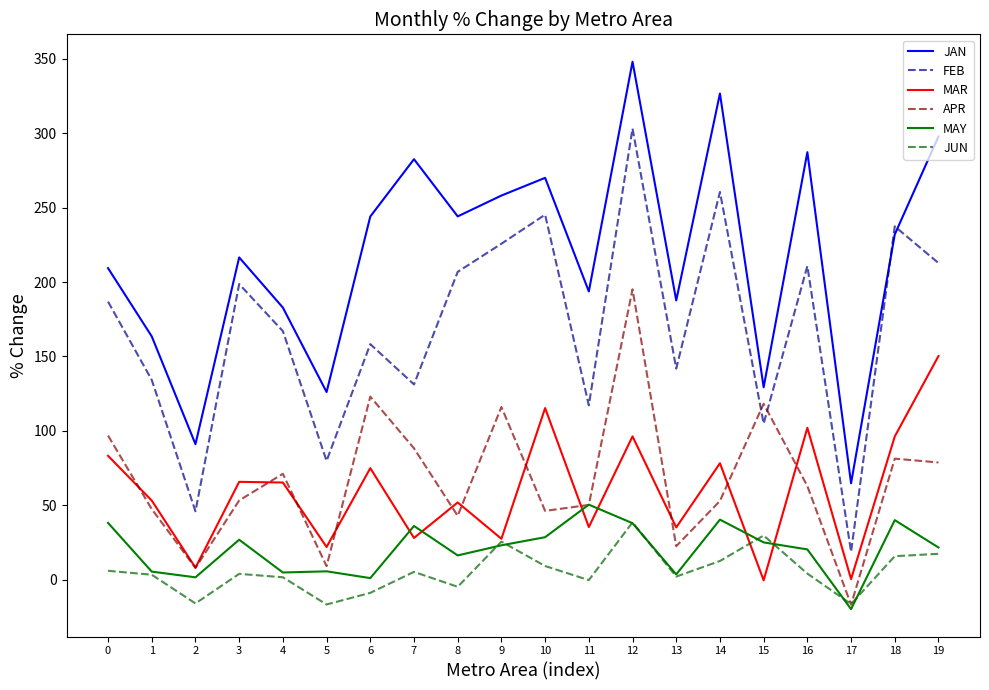

What is the maximum value for MAR?

150.3